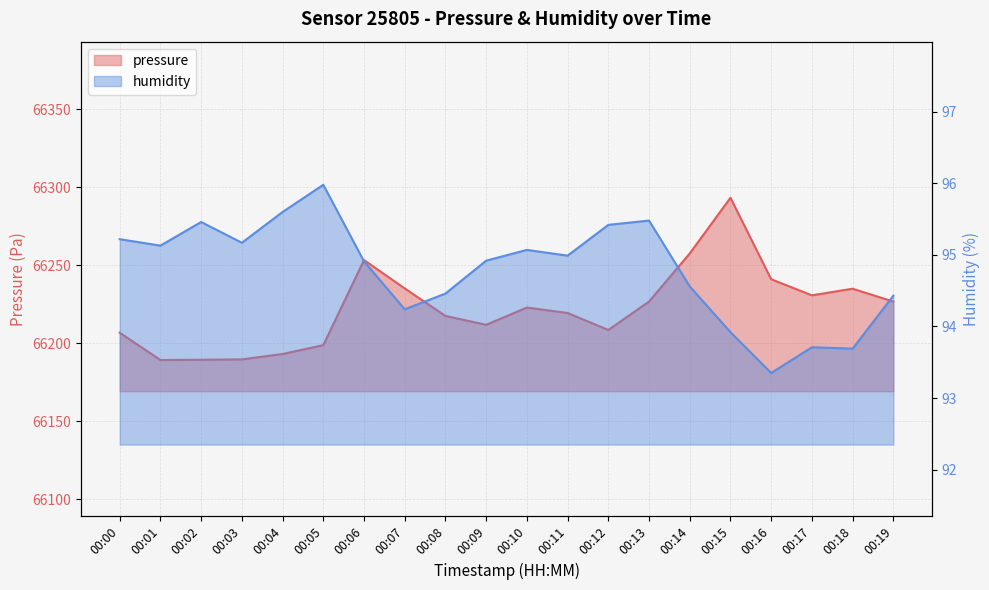

What is the total value across all series at 00:16?

66334.4